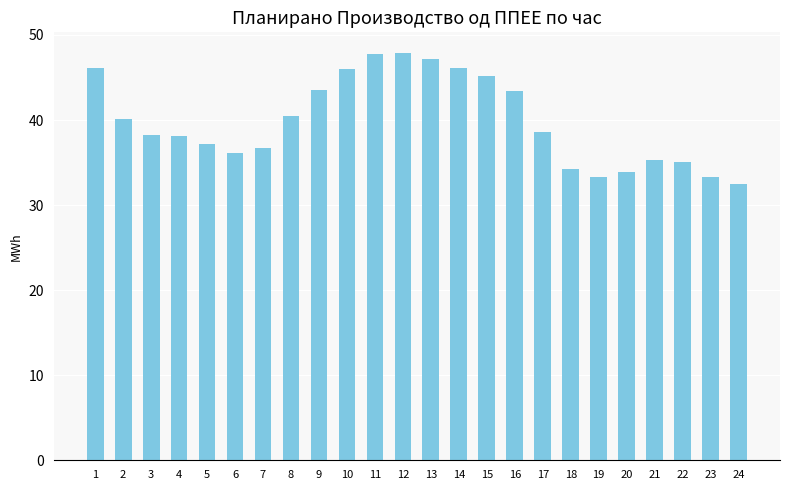

Are the bars grouped side by side (vs. stacked)?

No